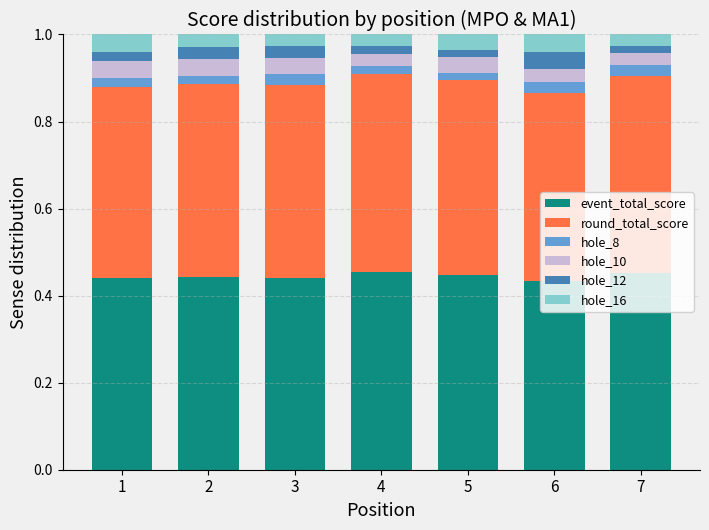

What is the total value across all series at 3?

1.0